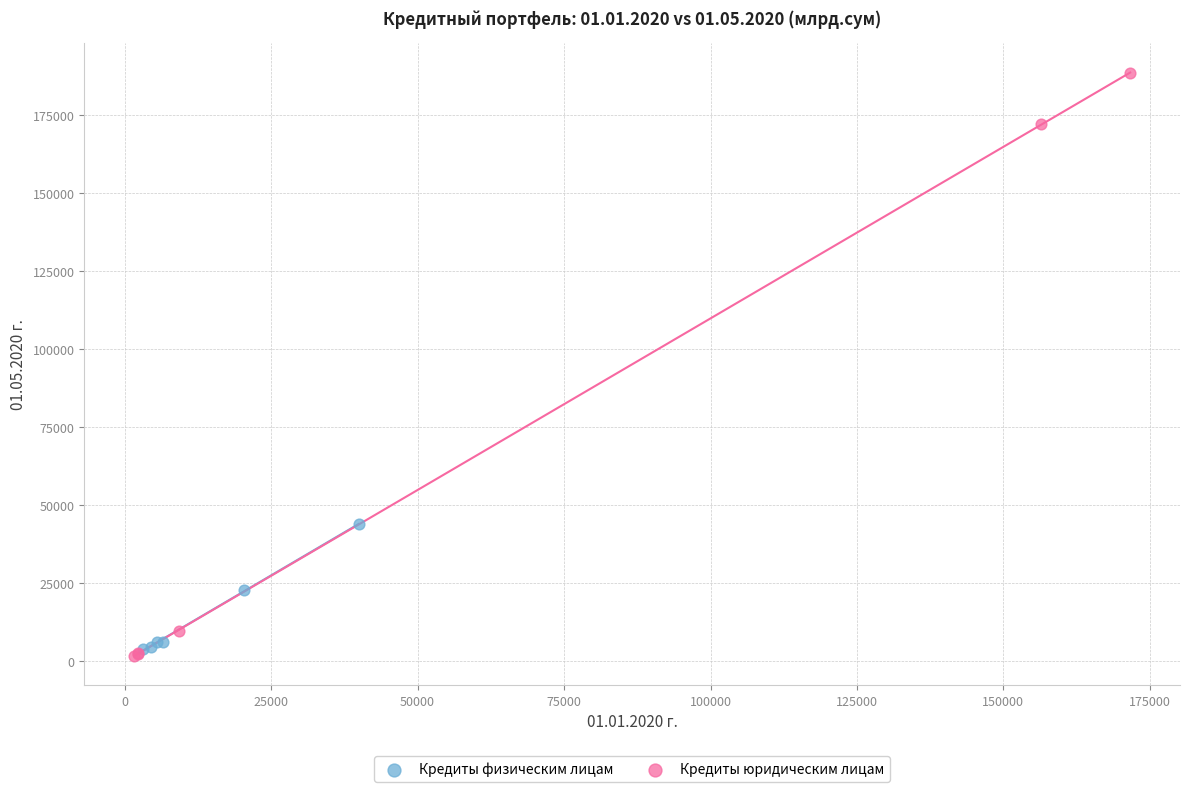

What are all the series names shown in the legend?

Кредиты физическим лицам, Кредиты юридическим лицам